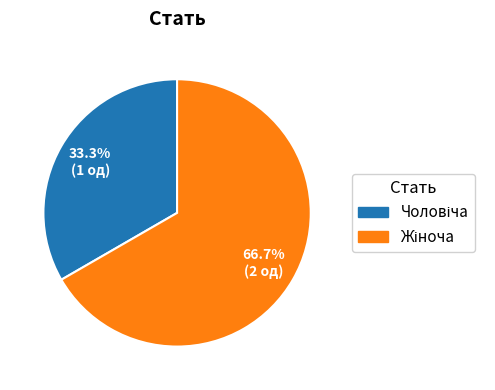

Is there a majority slice in this chart?

Yes